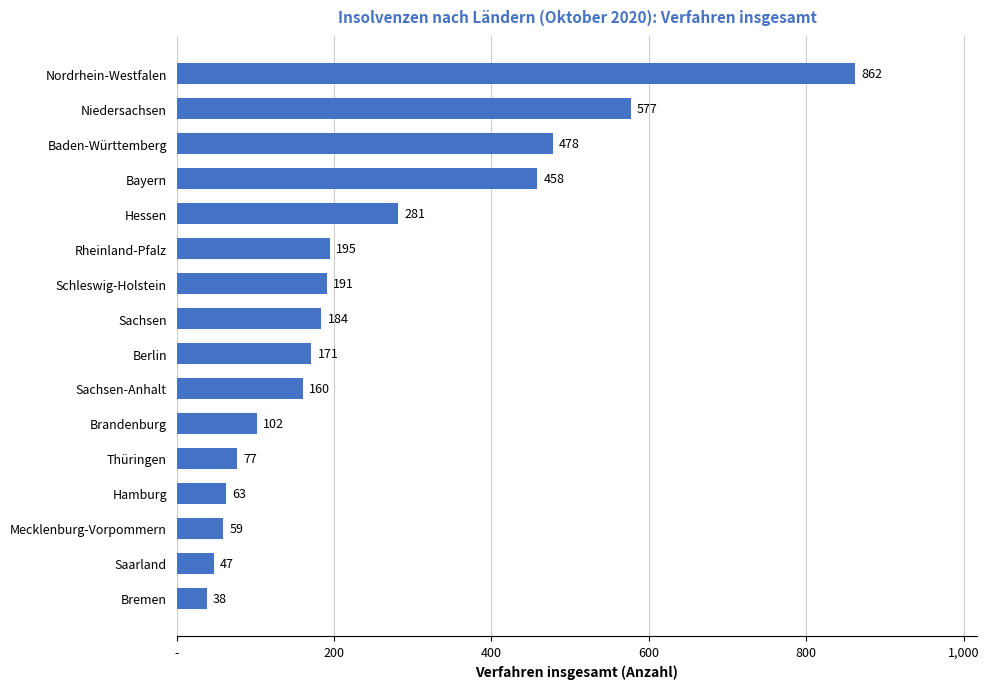

Does the chart contain any negative values?

No